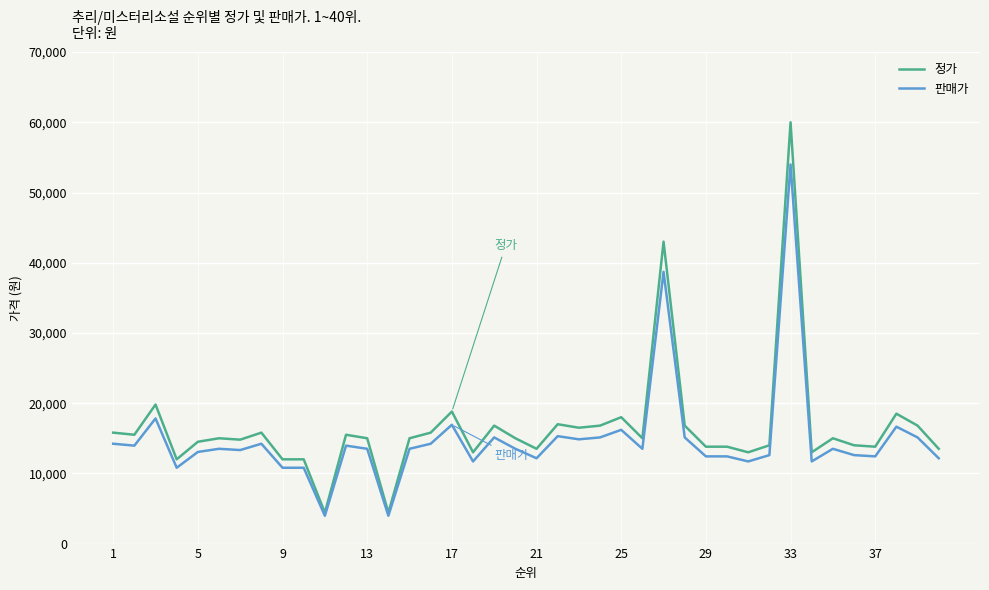

Which series has the widest spread of values?

정가